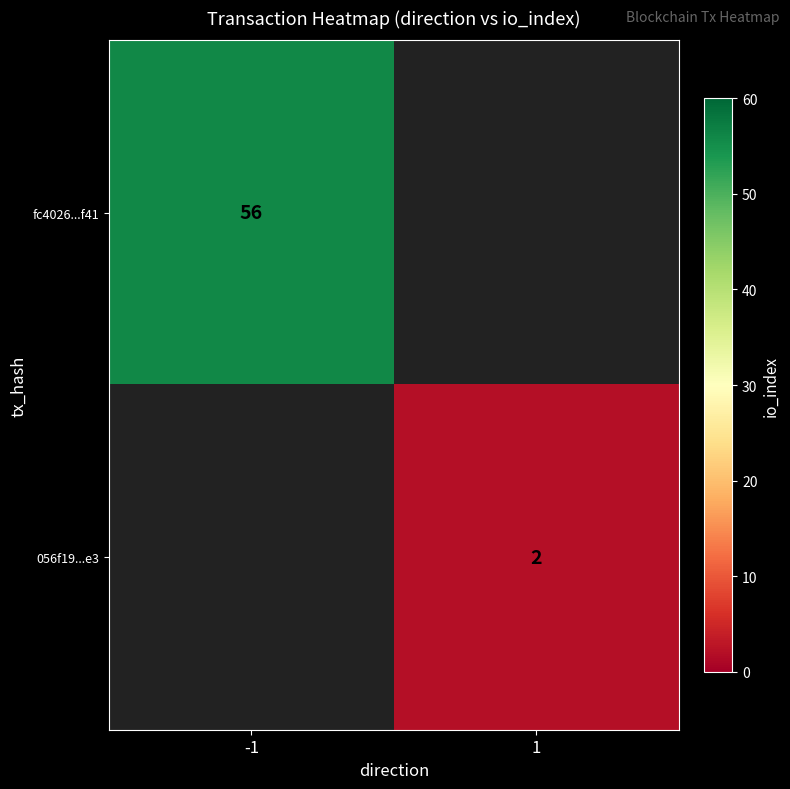

What is the maximum value shown in the chart?

56.0